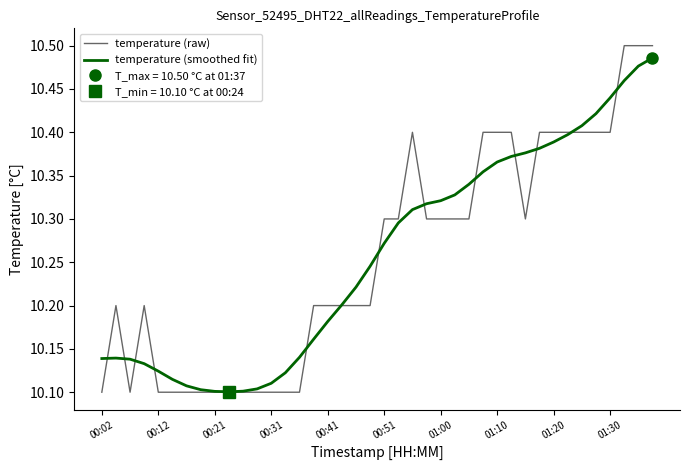

What are all the series names shown in the legend?

temperature (raw), temperature (smoothed fit)